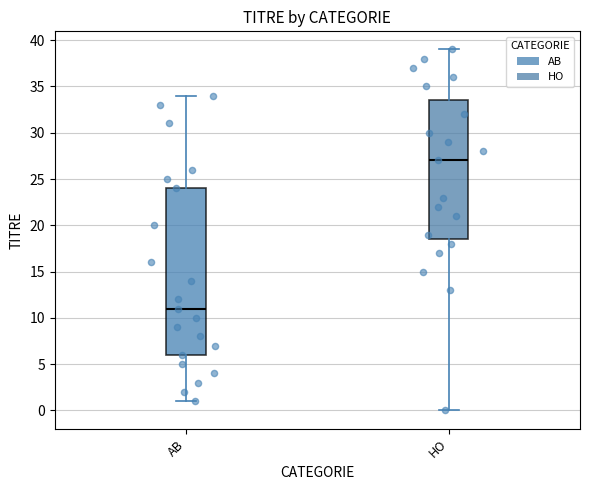

Where does the median line of the box for HO sit on the y-axis? The values are not printed on the chart, so give them approximately, as read against the axis.

27.0